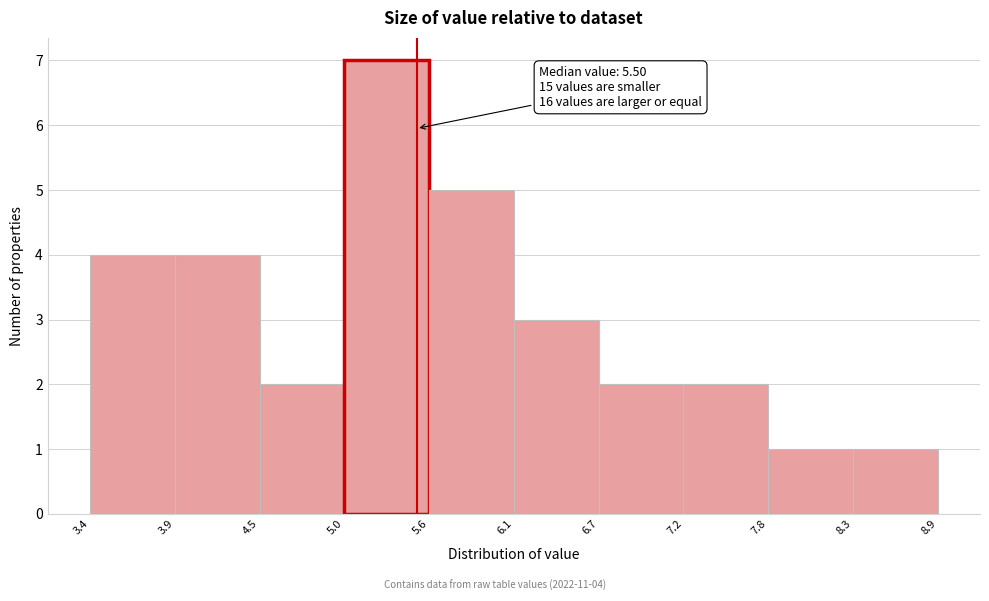

Which range on the x-axis has the tallest bar?

5.0 to 5.6